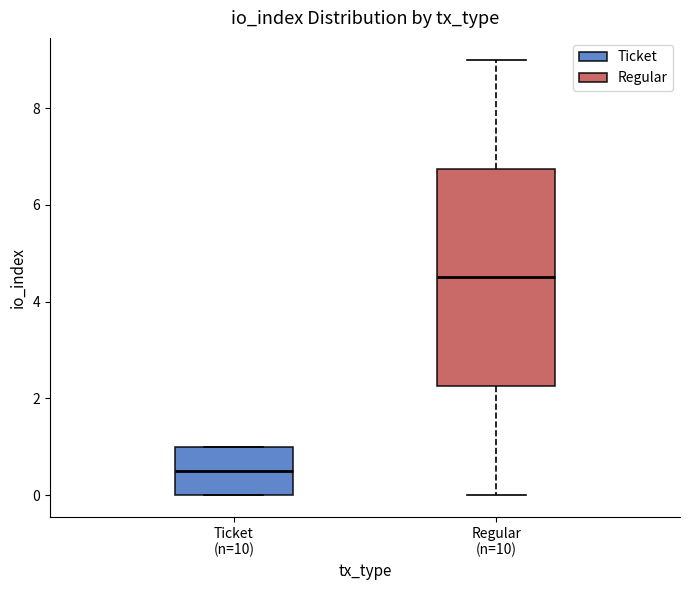

Comparing the boxes themselves (not the whiskers), which one is the tallest?

Regular (n=10)